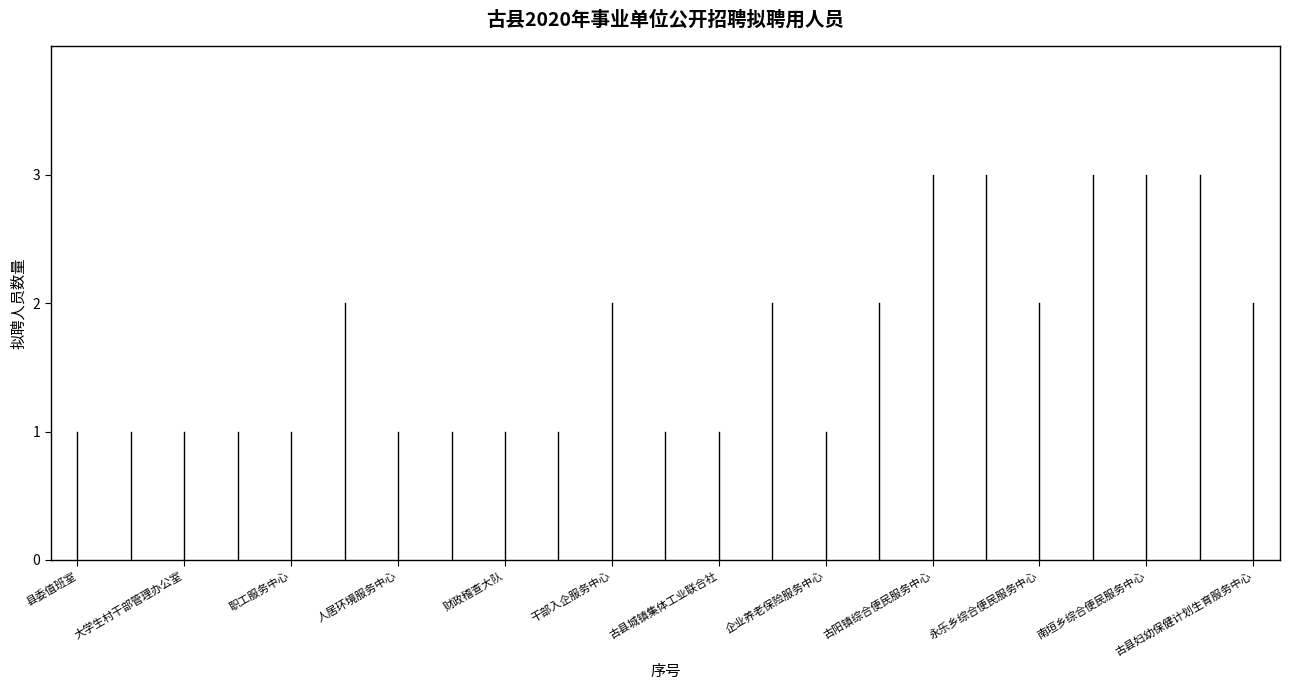

What is the label of the 1st point from the left?

县委值班室